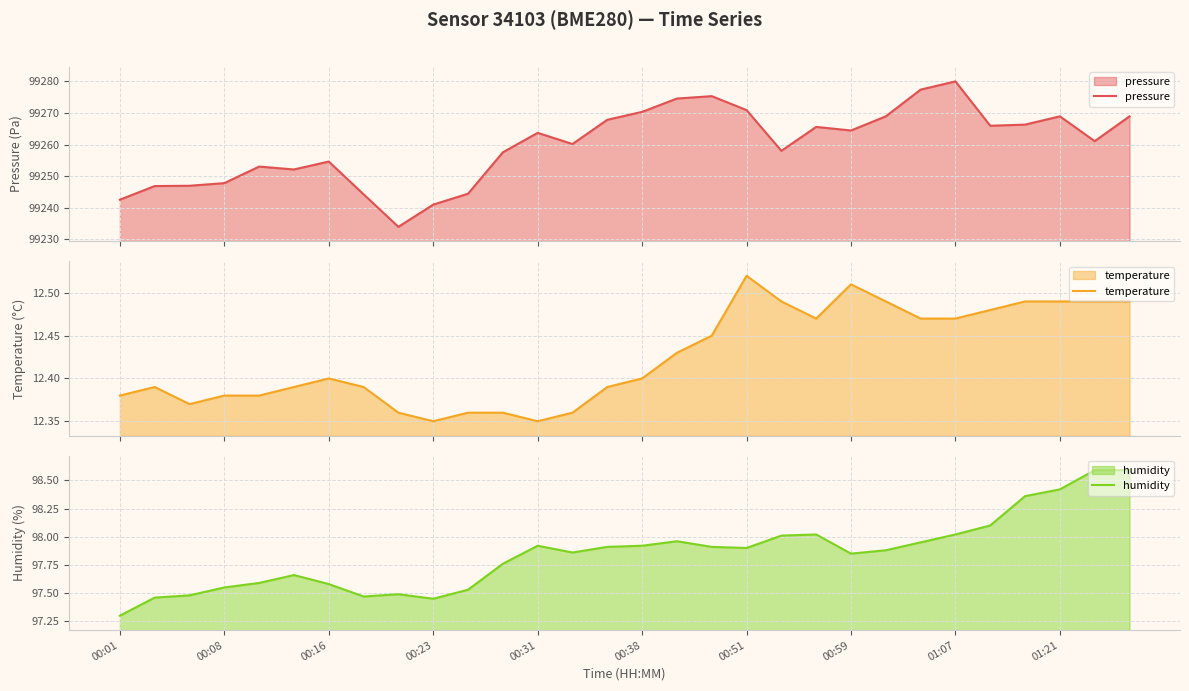

What is the minimum value for pressure?

99234.0